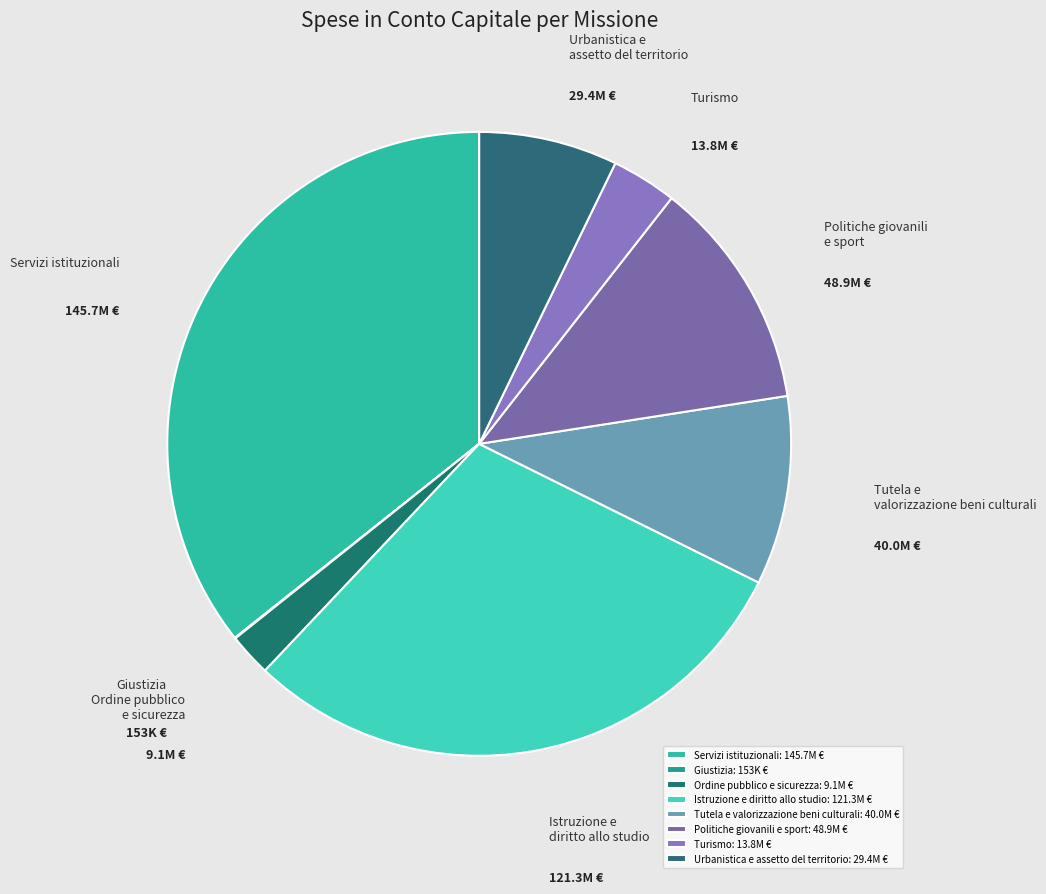

True or false: Istruzione e diritto allo studio accounts for 30% of the total.

True